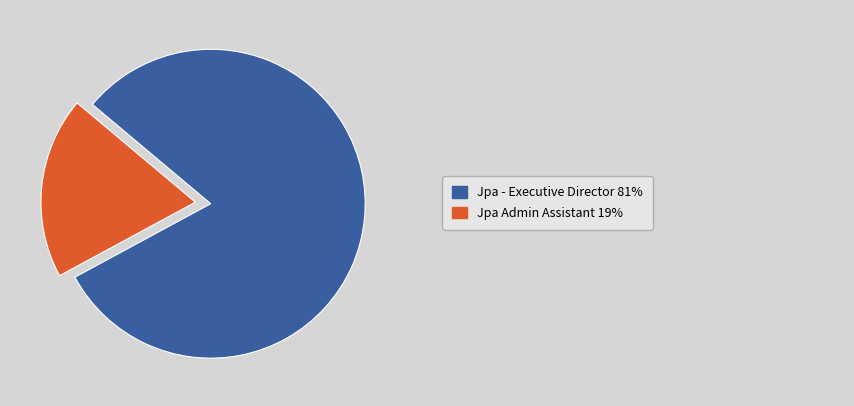

Is there a majority slice in this chart?

Yes